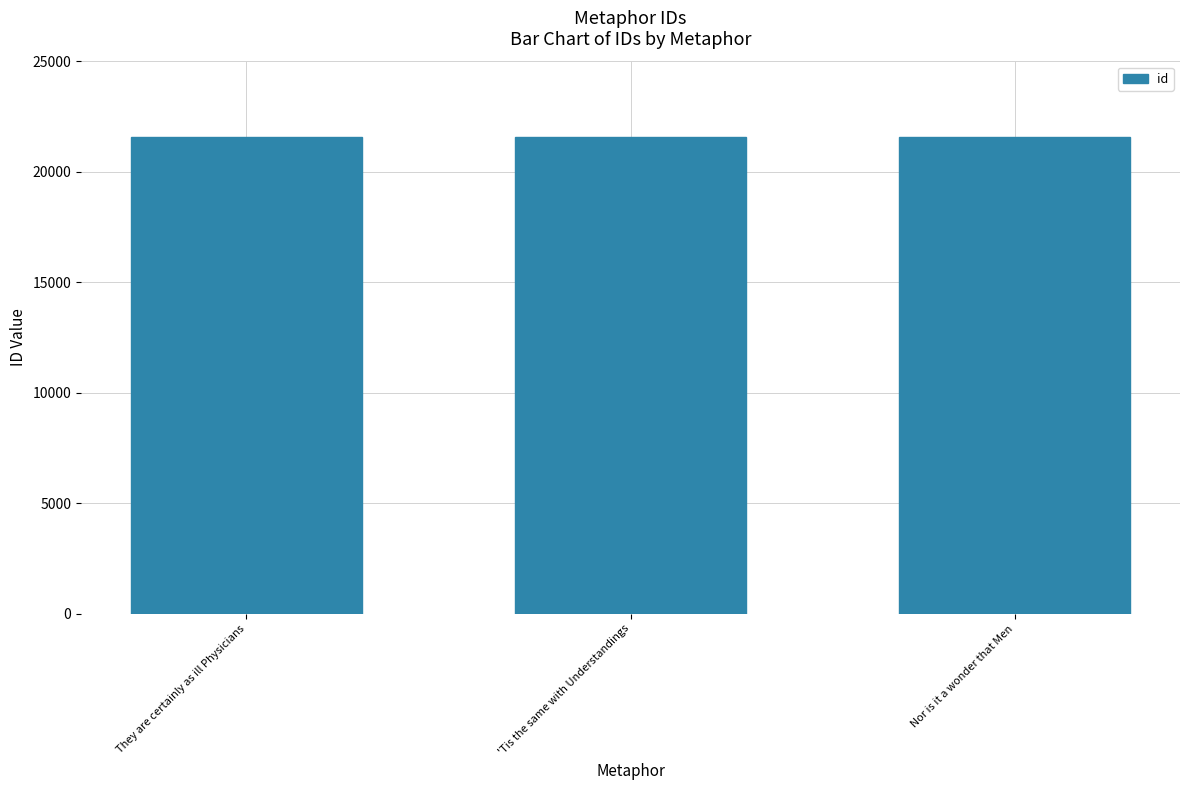

The chart shows a value of 21587 at Nor is it a wonder that Men. True or false?

True